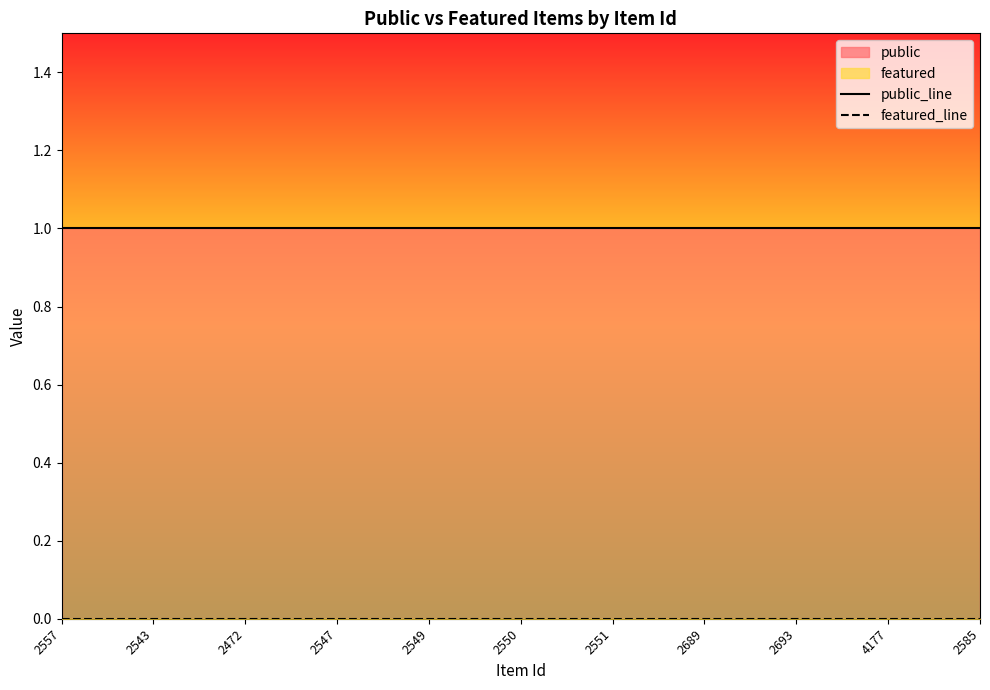

Which series changed the most between 2551 and 2693?

public_line